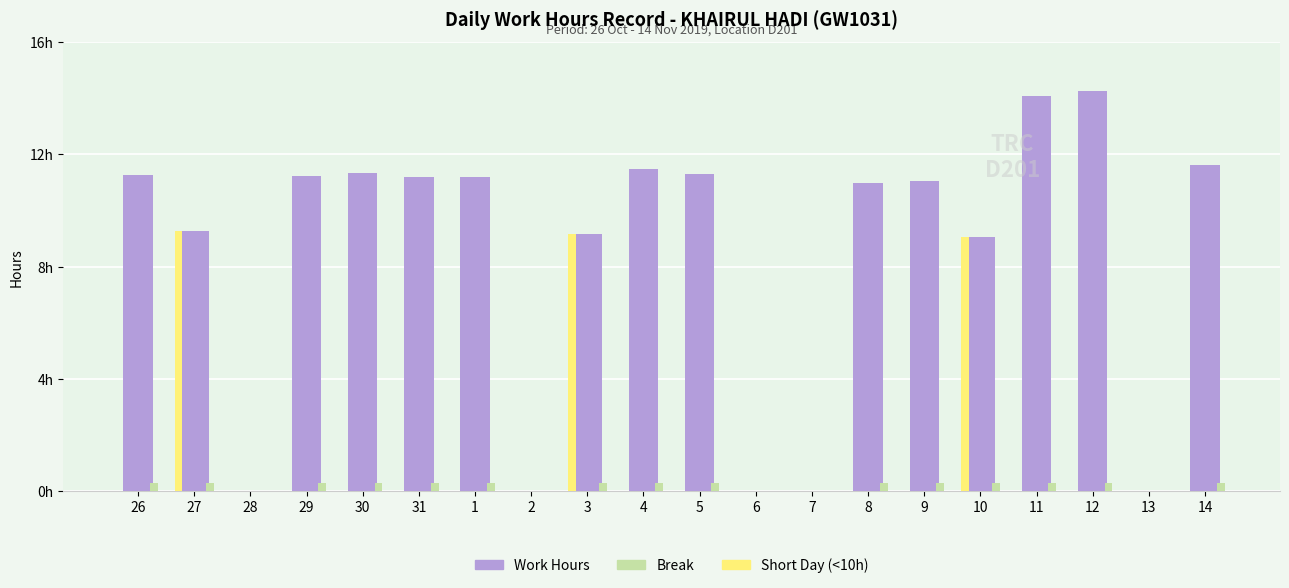

What is the sum of all Break values?

4.5